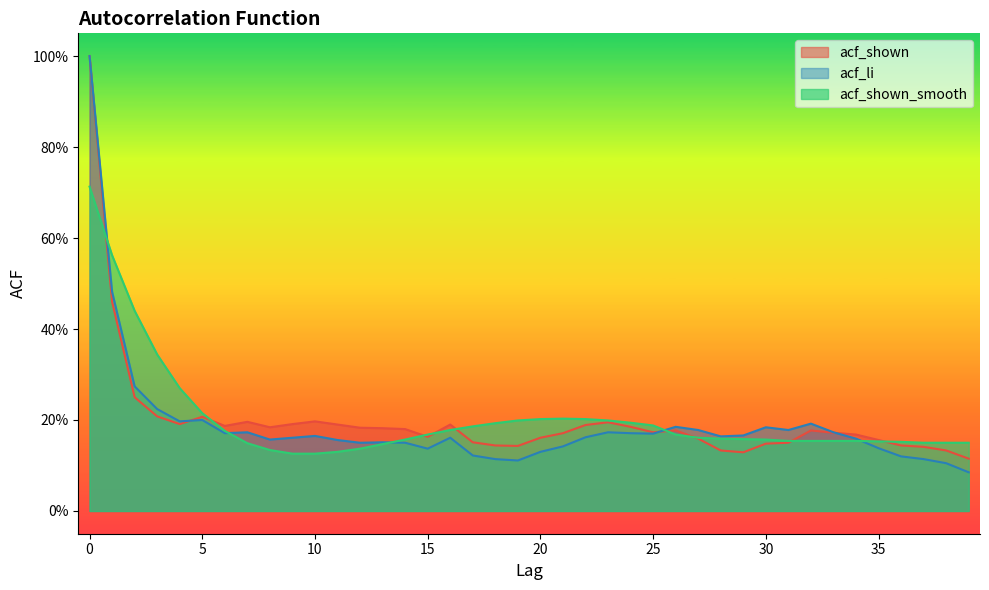

What is the average value of the acf_li series?

0.2